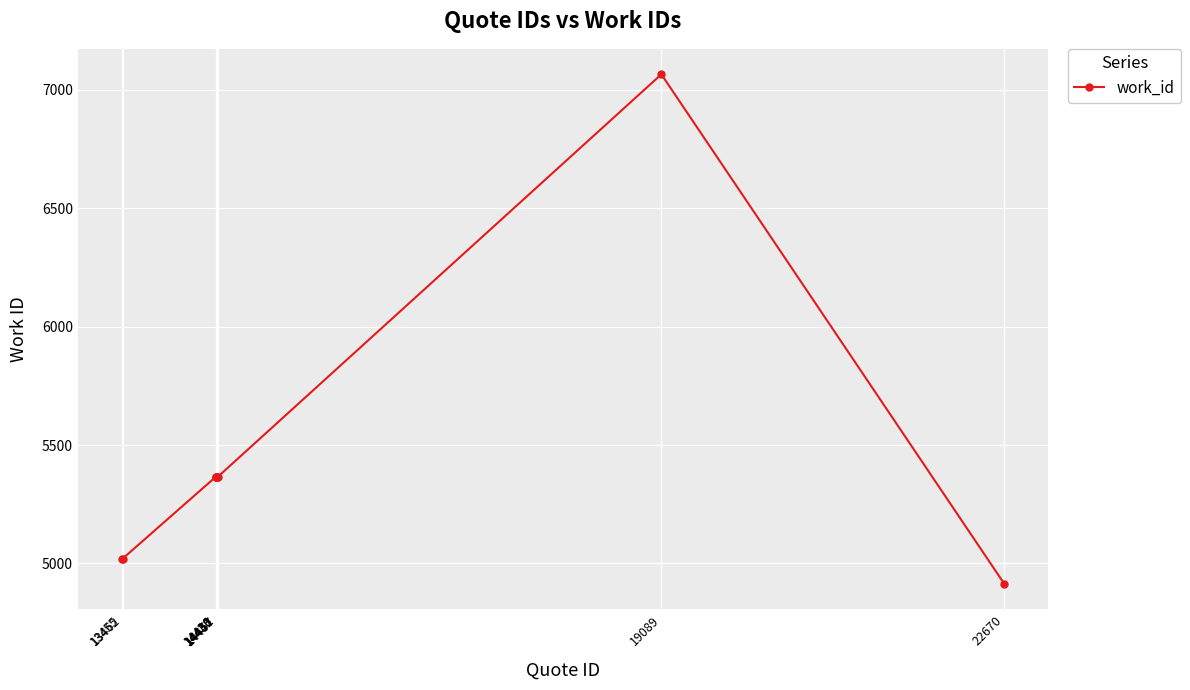

How many values are below 5366?

3